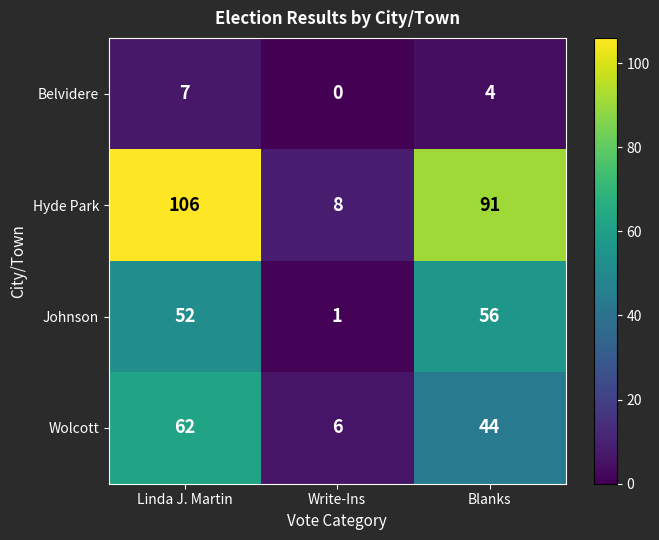

Rank the series by their maximum value, from lowest to highest.

Belvidere, Johnson, Wolcott, Hyde Park